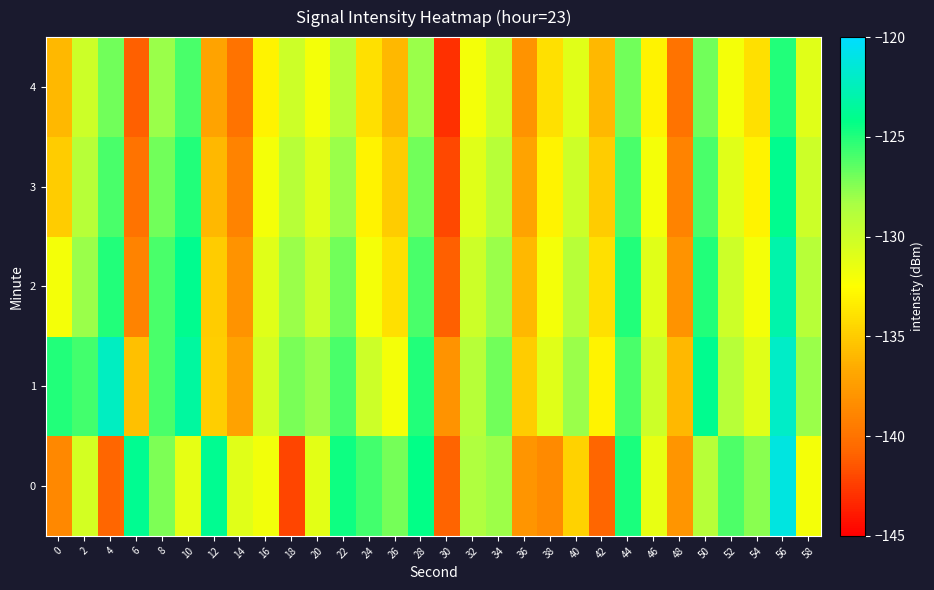

Which has a higher value, 44 or 32?

44